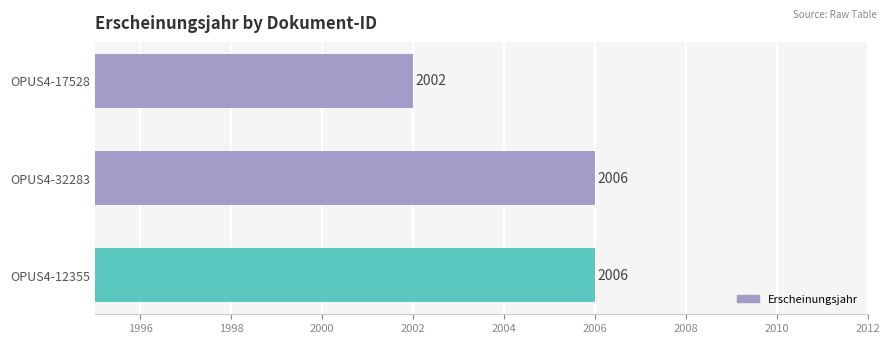

At which label is the value closest to 2004?

OPUS4-17528